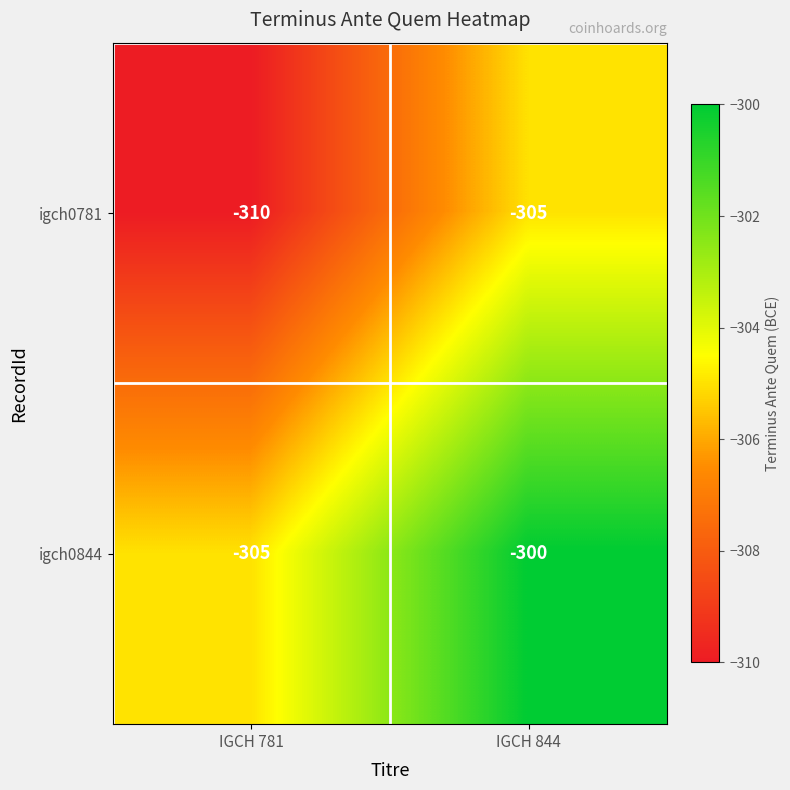

What value does the igch0781 series have at IGCH 844?

-305